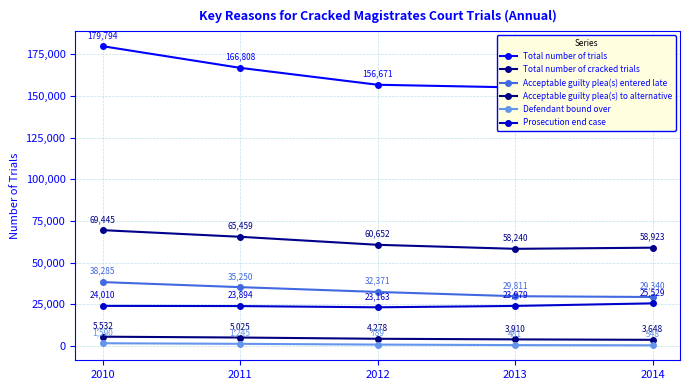

How many categories are shown in the chart?

5